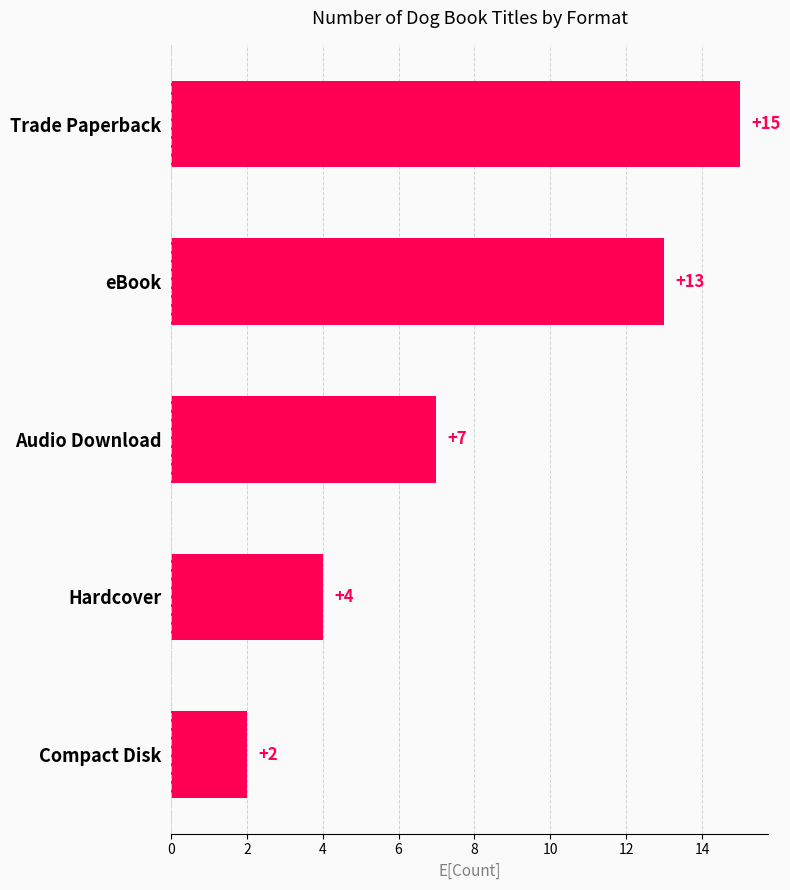

What is the average value?

8